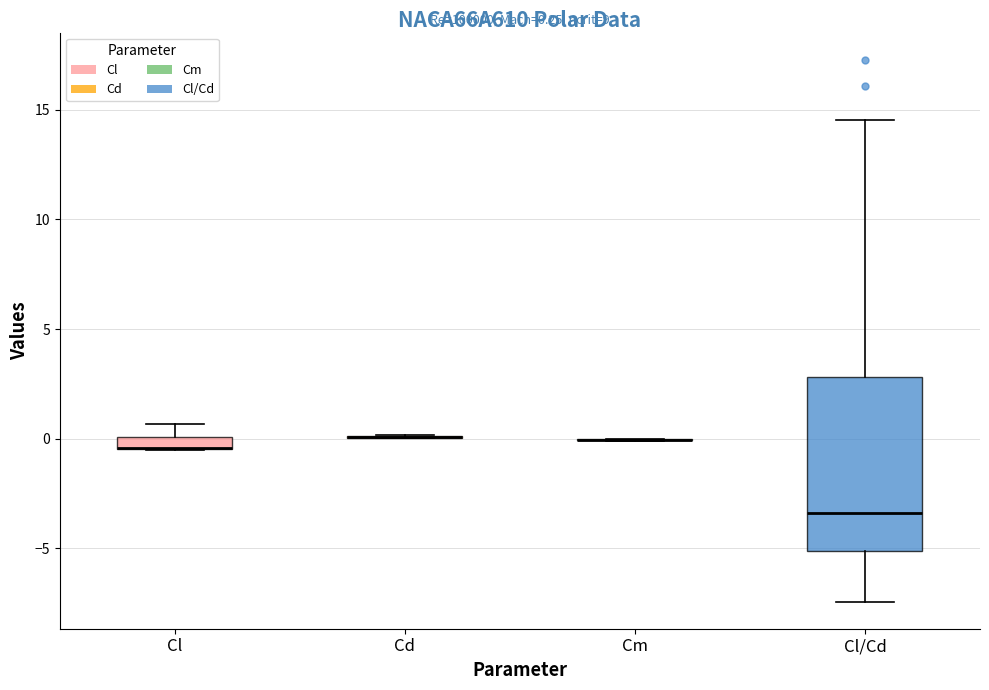

Comparing the boxes themselves (not the whiskers), which one is the tallest?

Cl/Cd